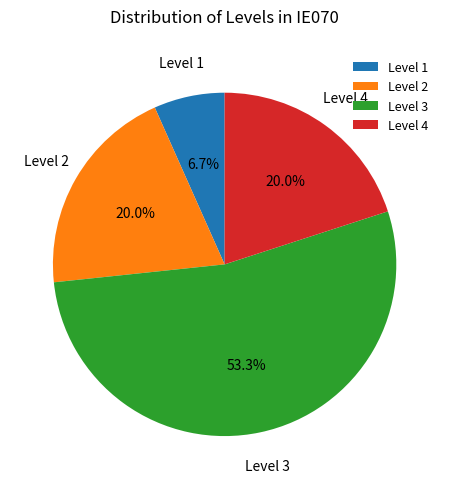

Is the sum of Level 3 and Level 1 greater than half?

Yes